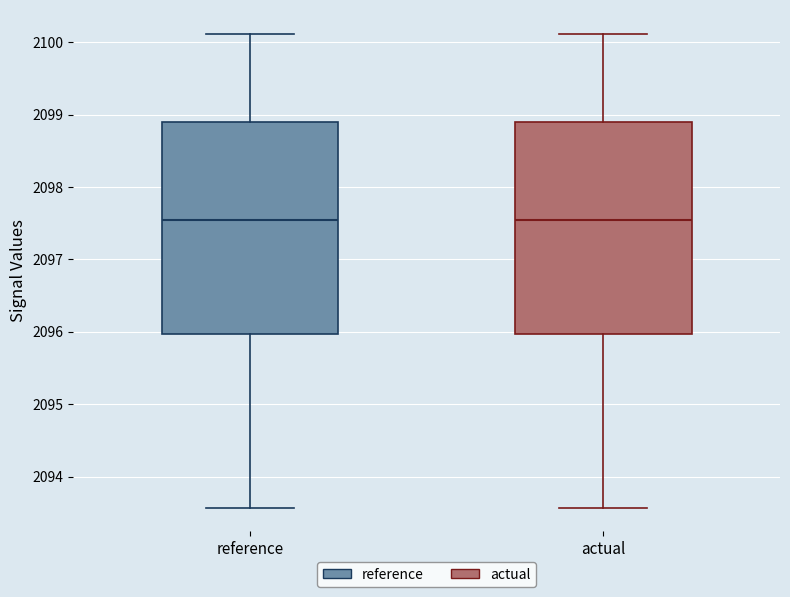

Where does the upper whisker of the box for actual end on the y-axis? The values are not printed on the chart, so give them approximately, as read against the axis.

2100.1